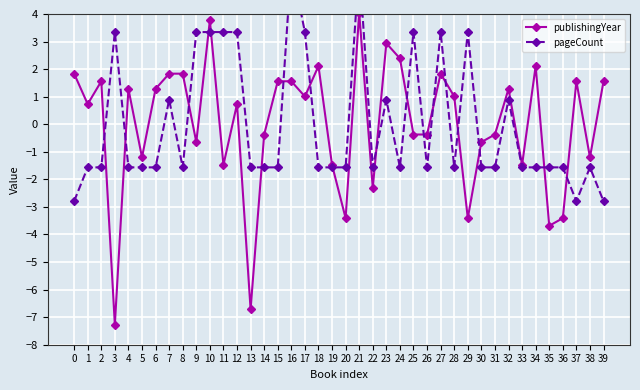

Between 30 and 24, which is larger?

24